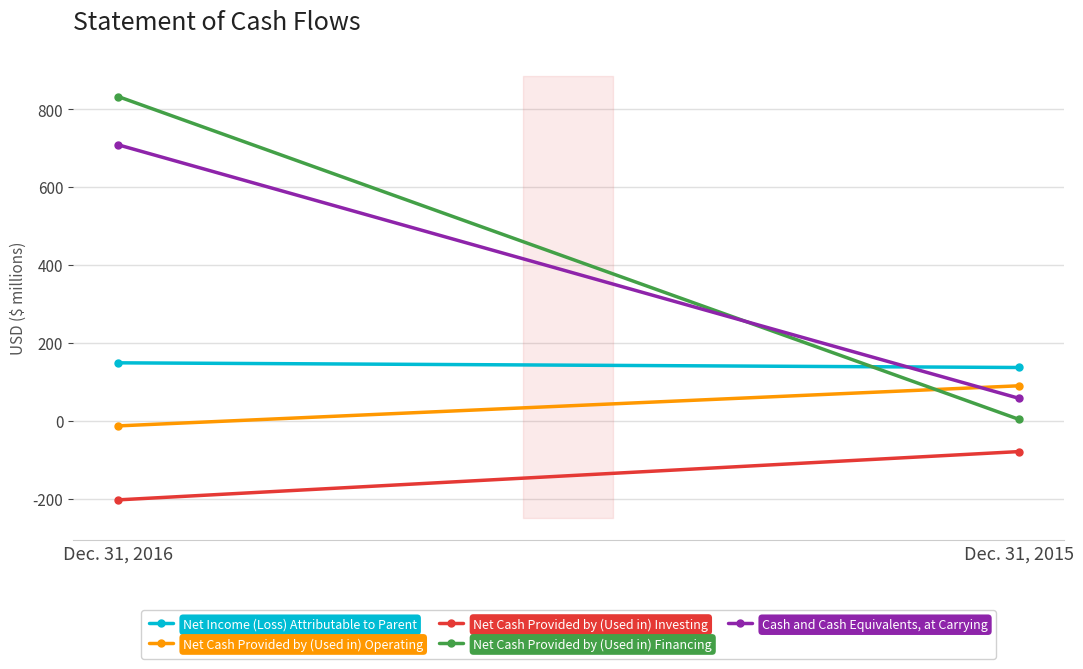

At which label does Net Cash Provided by (Used in) Investing reach its minimum?

Dec. 31, 2016